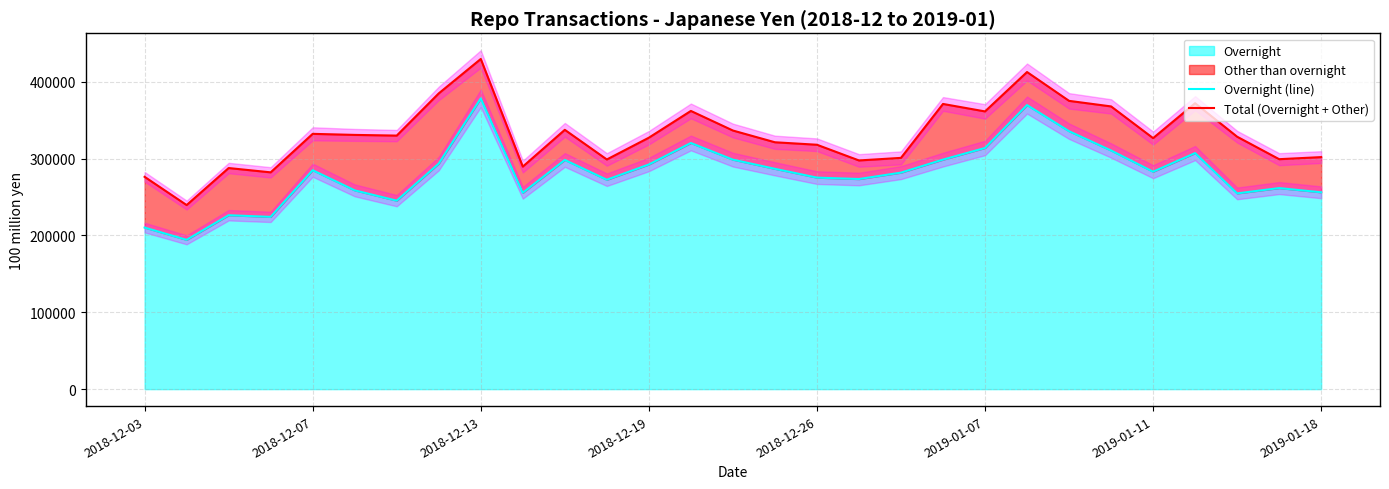

What is the spread (max minus min) of values at 17?

24174